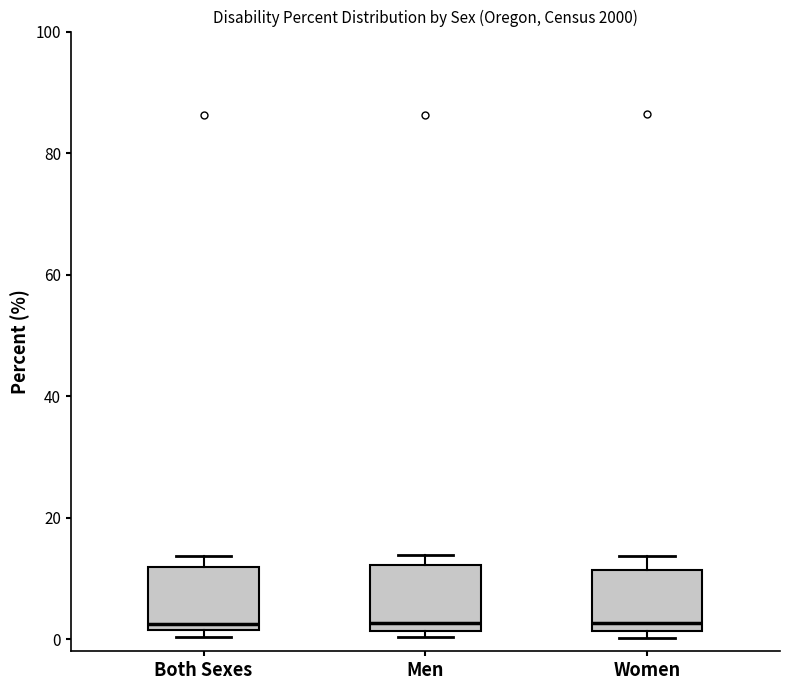

Reading left to right, transcribe this box plot: for each box, give where its median line is, the range the box spans, and where its two whiskers end, as read against the y-axis. The values are not printed on the chart, so give them approximately, as read against the axis.

Both Sexes: median 2 (just above the box's lower edge), box 2 to 12, whiskers 0 to 14
Men: median 2 (just above the box's lower edge), box 2 to 12, whiskers 0 to 14
Women: median 2 (just above the box's lower edge), box 2 to 12, whiskers 0 to 14